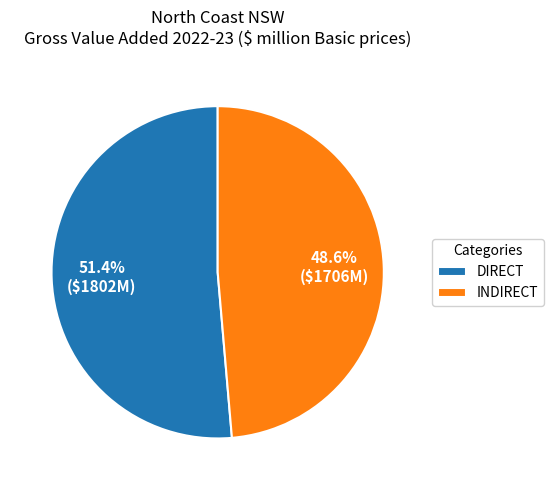

Which slice is the largest?

DIRECT